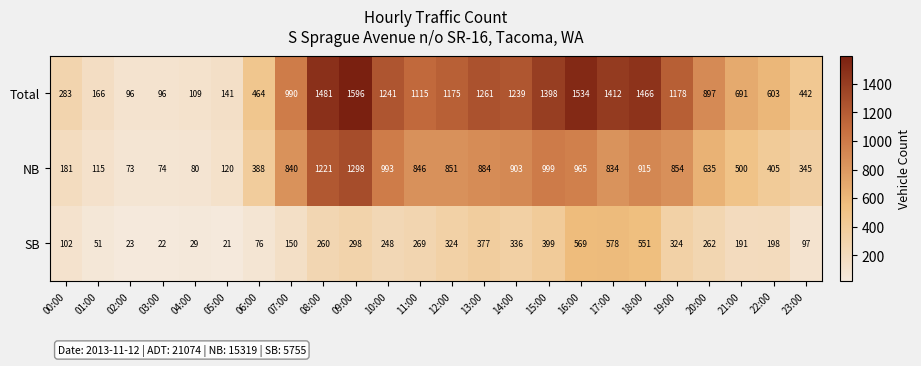

What is the sum of the NB values at 02:00 and 19:00?

927